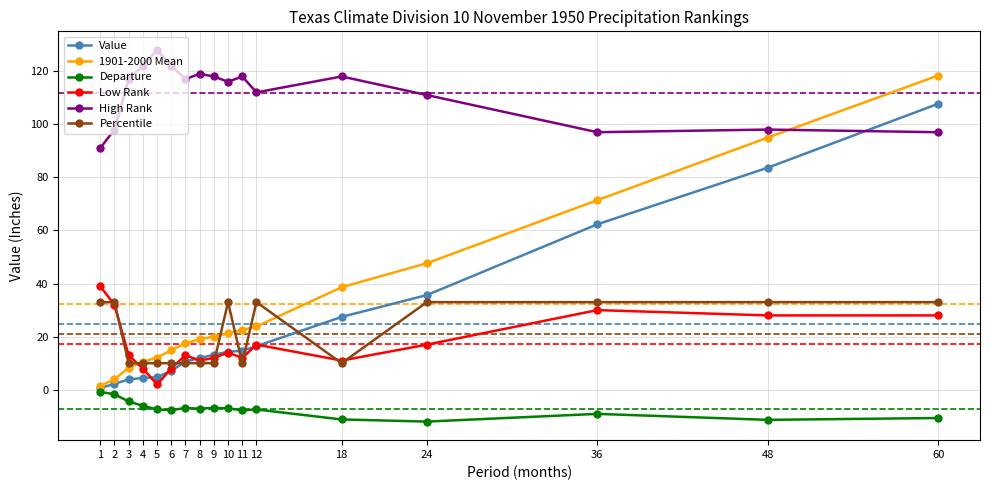

At which category does Low Rank reach its first local valley?

5